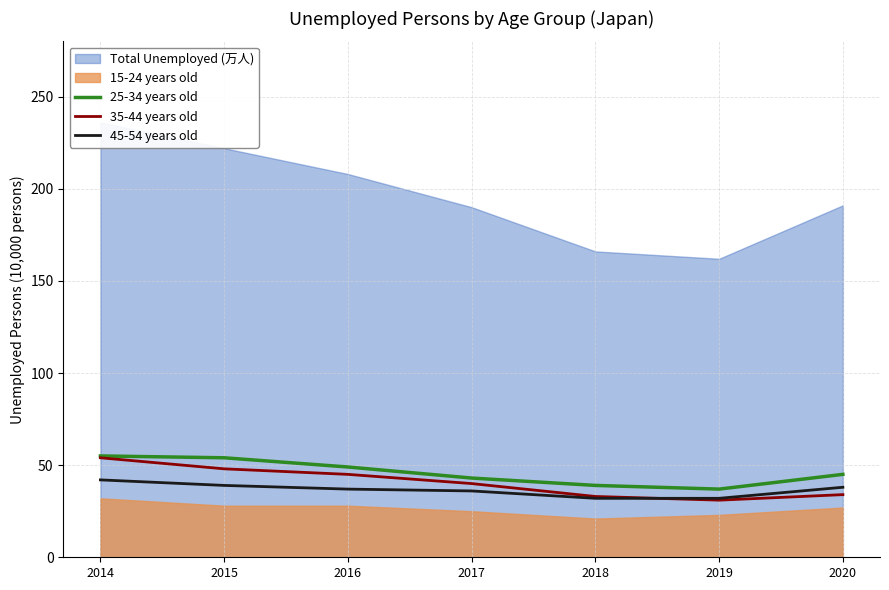

Between 2020 and 2014, which is larger?

2014